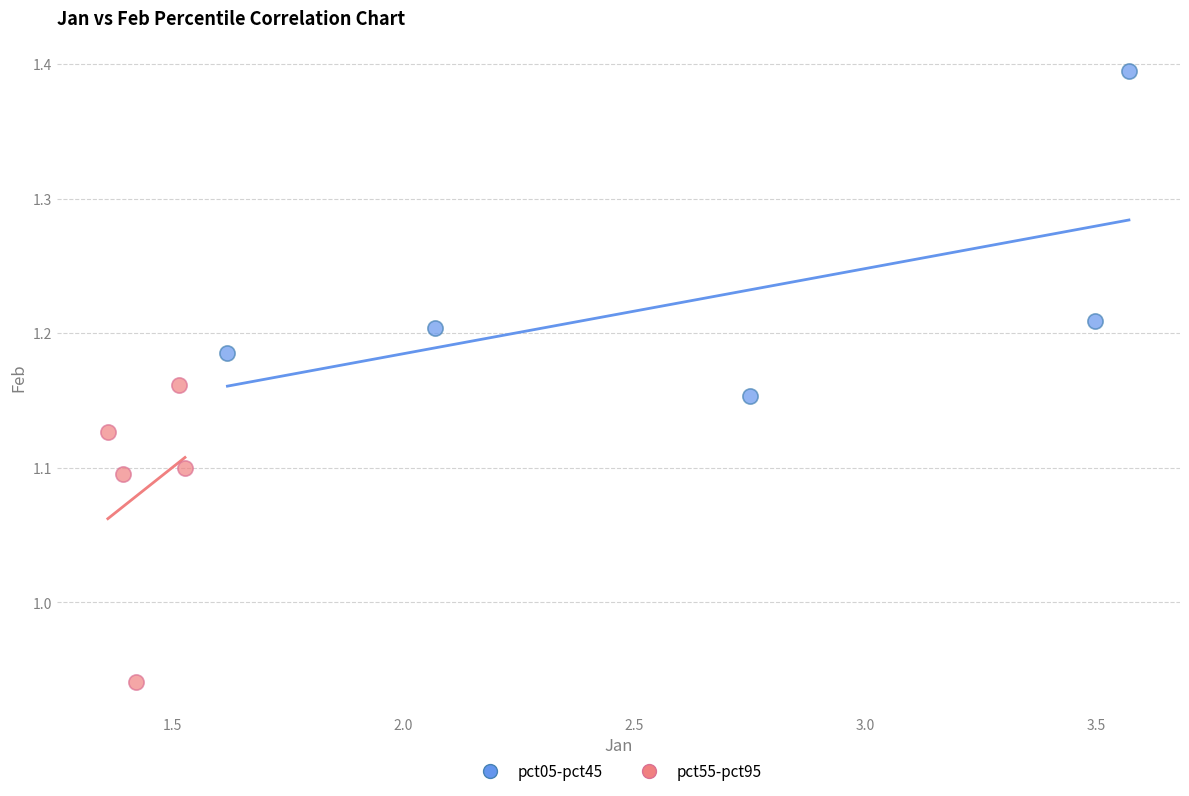

Which series reaches the minimum Y coordinate?

pct55-pct95